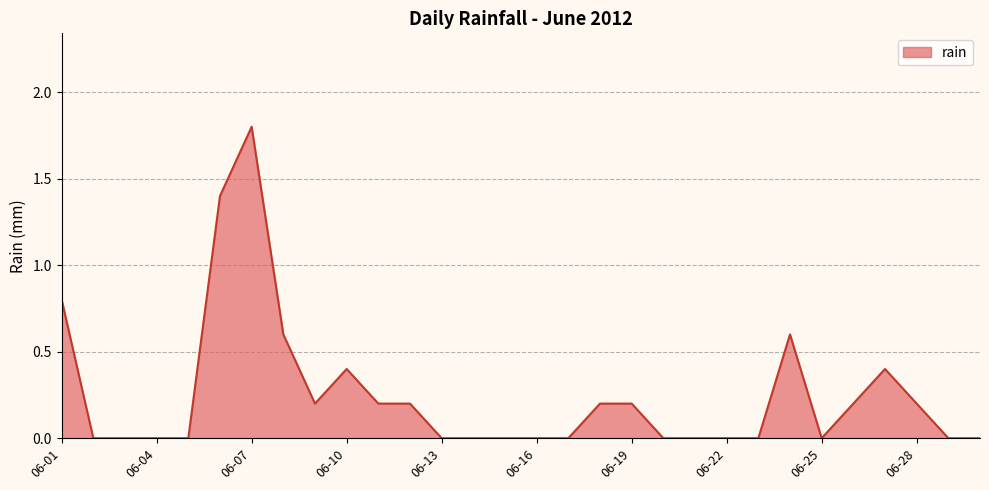

What is the difference between the maximum and minimum values?

1.8